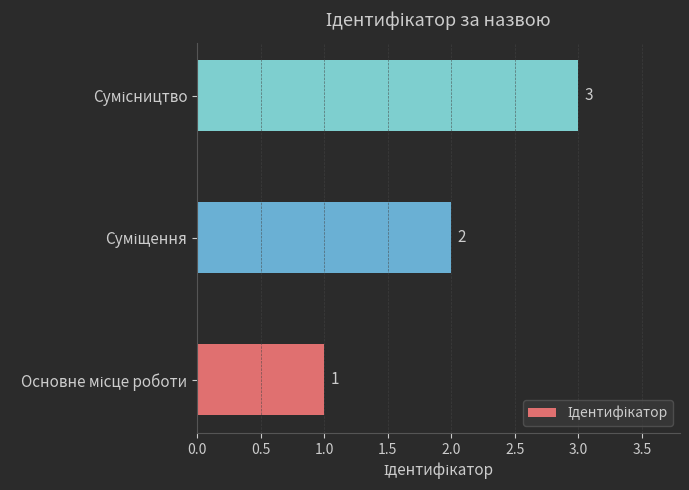

What is the greatest value displayed?

3